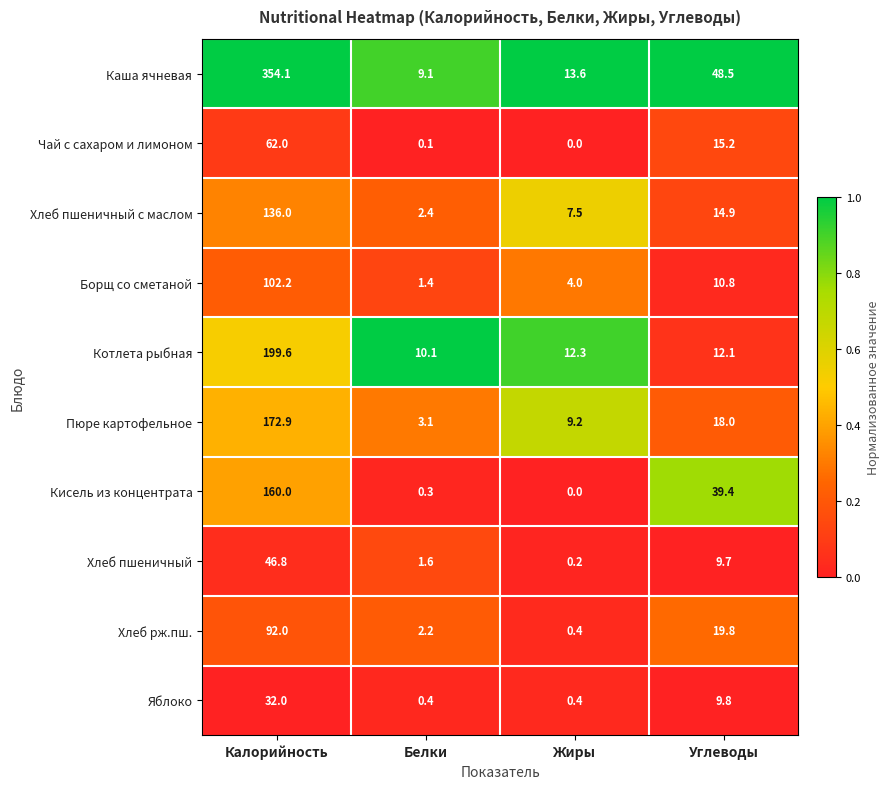

How many data points in Хлеб пшеничный are above 9?

2